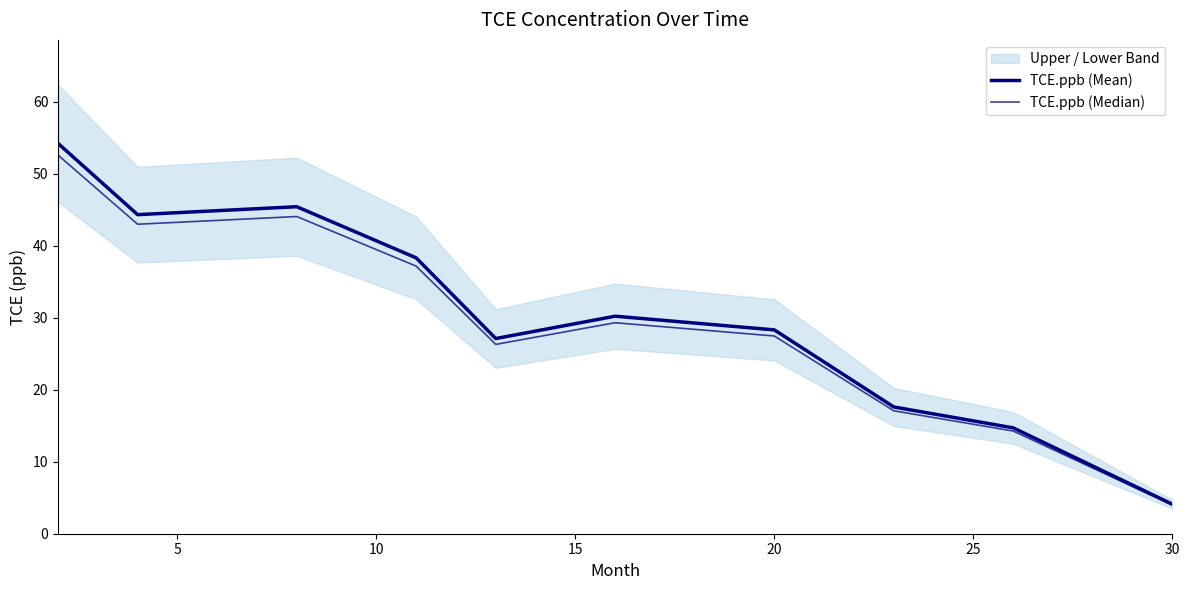

True or false: TCE.ppb (Median) and TCE.ppb (Mean) intersect in this chart.

False